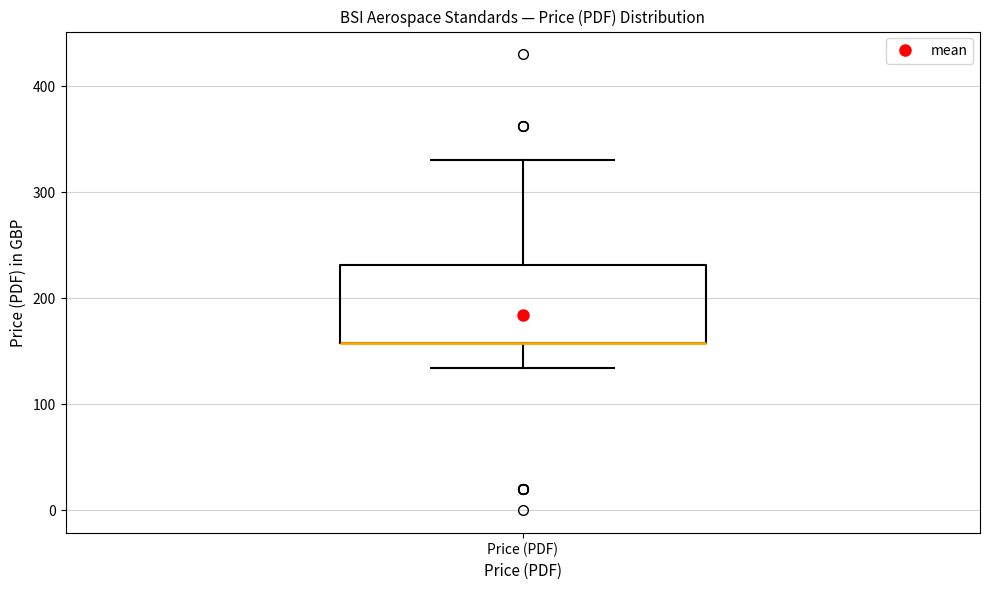

Read this box plot against the y-axis: the position of the median line, the range covered by the box, and the ends of both whiskers. The values are not printed on the chart, so give them approximately, as read against the axis.

median 160 (drawn on the box's lower edge), box 160 to 230, whiskers 130 to 330